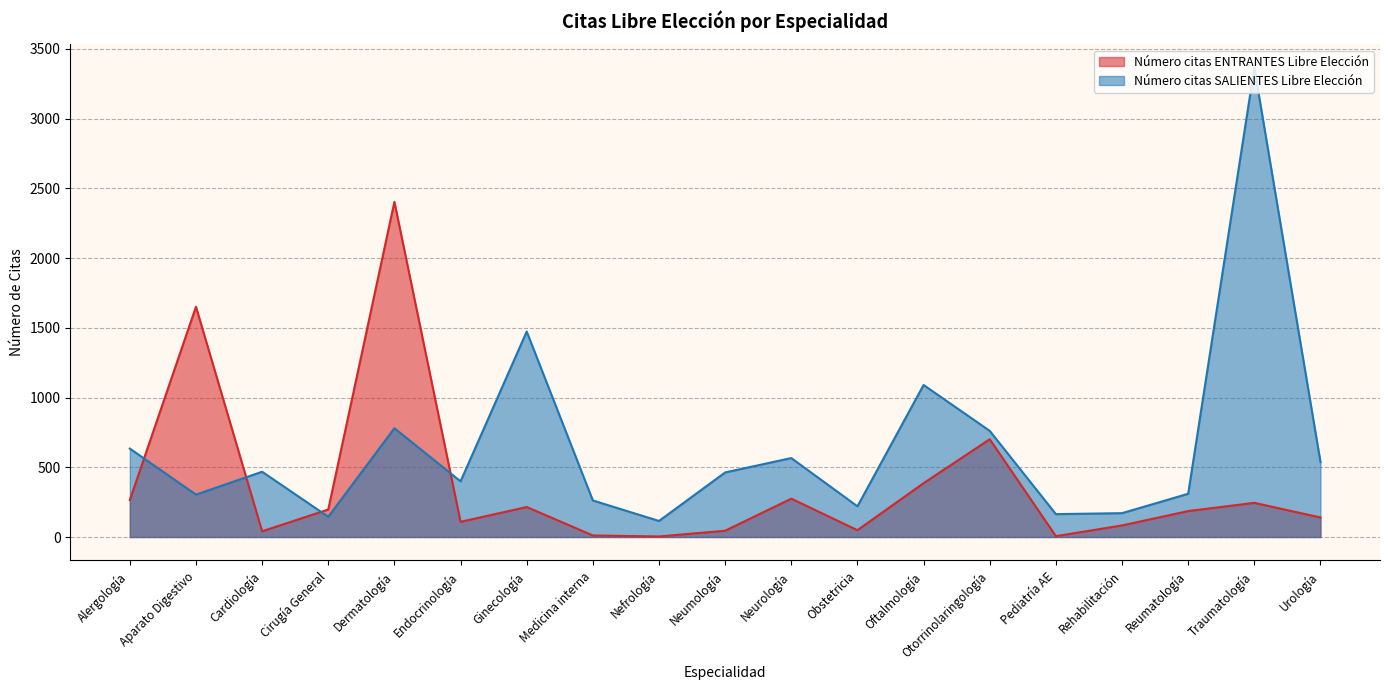

Is it true that Número citas SALIENTES Libre Elección equals 304 at Aparato Digestivo?

True